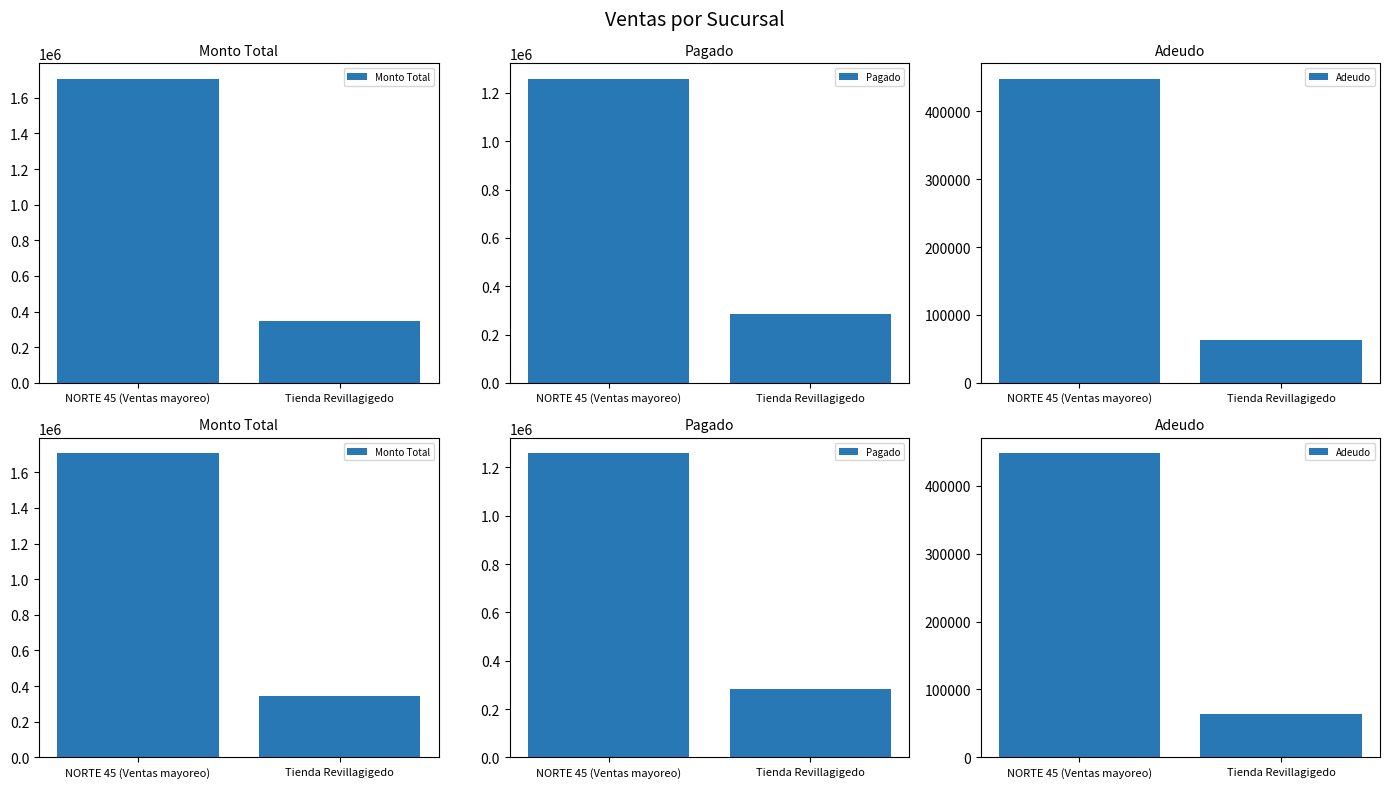

Which series has the largest total across all categories?

Monto Total